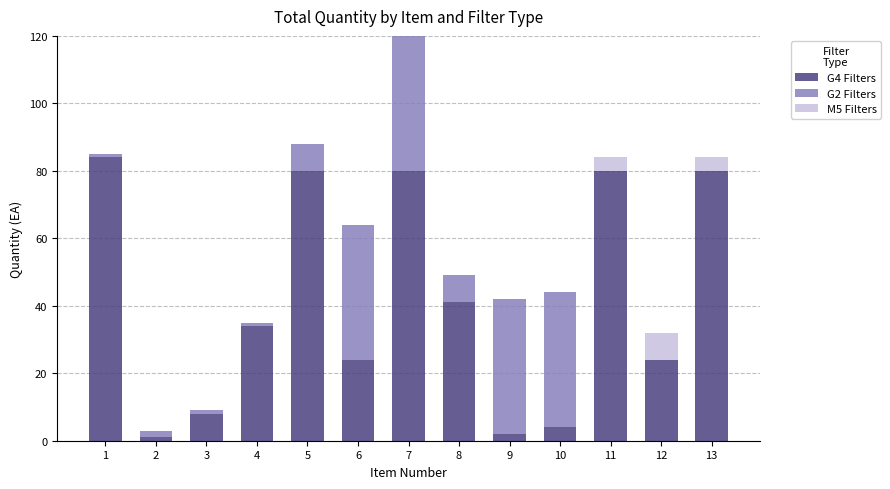

What are all the series names shown in the legend?

G4 Filters, G2 Filters, M5 Filters